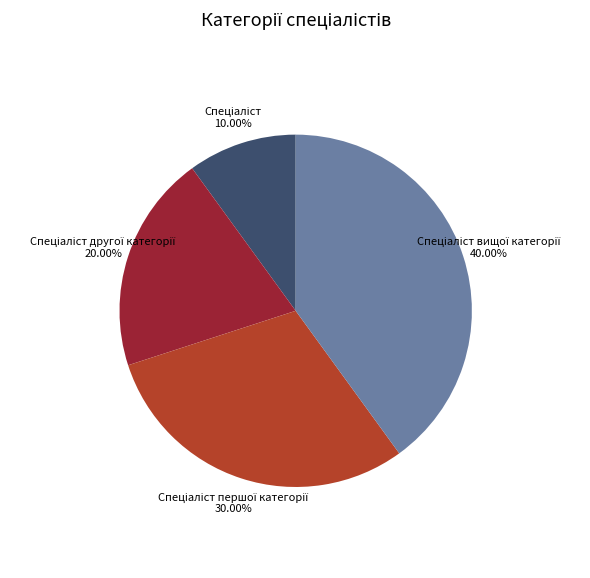

Is there any slice that represents more than half of the pie?

No